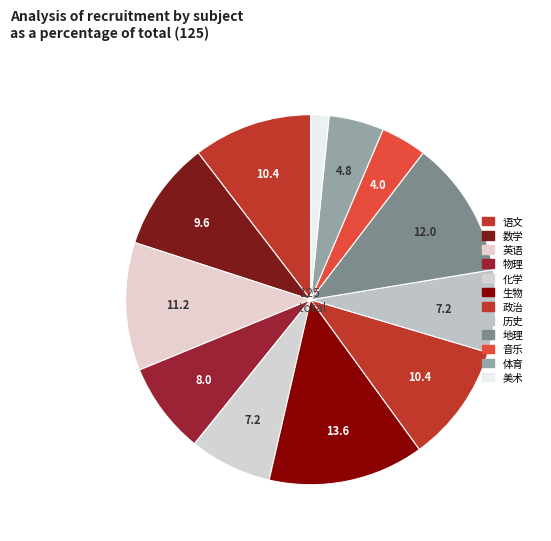

How many segments does this pie chart have?

12